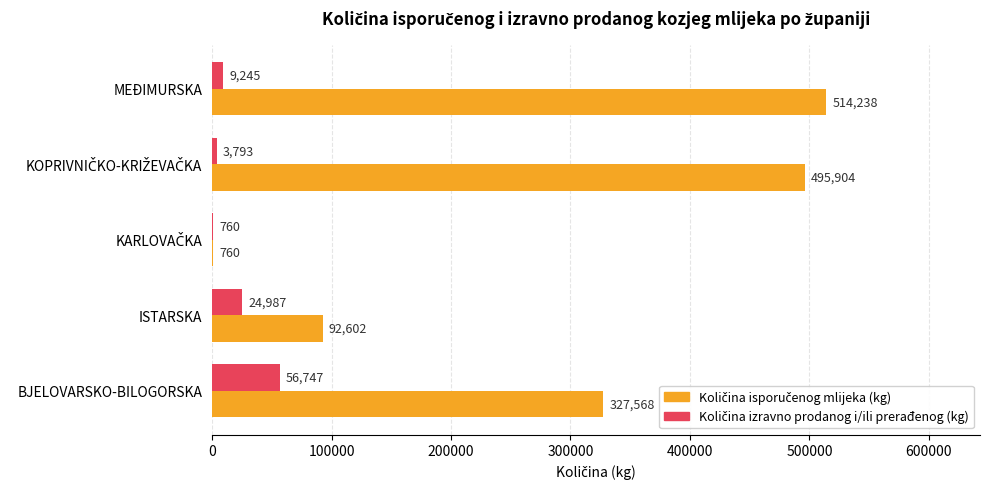

What is the total value across all series at ISTARSKA?

117589